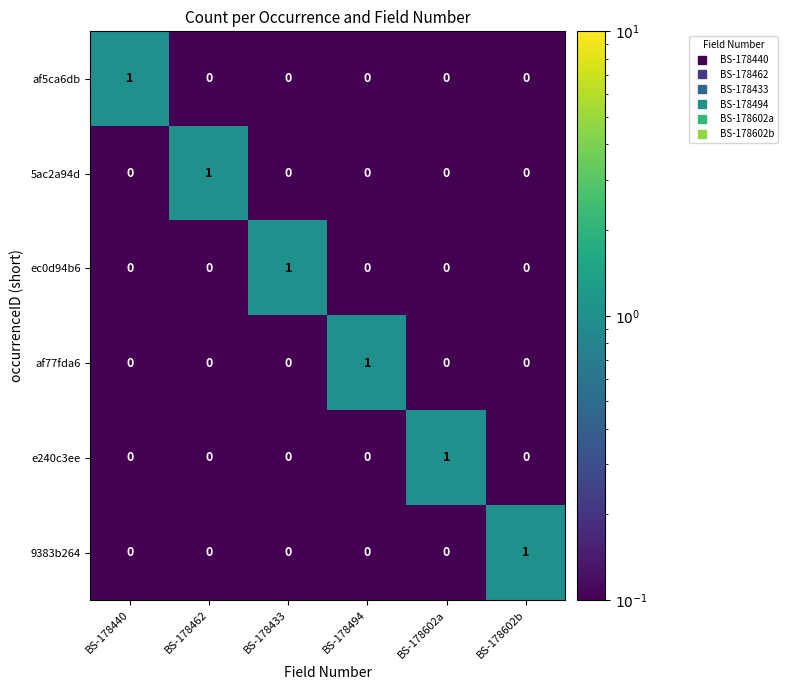

At which label does 5ac2a94d reach its peak?

BS-178462